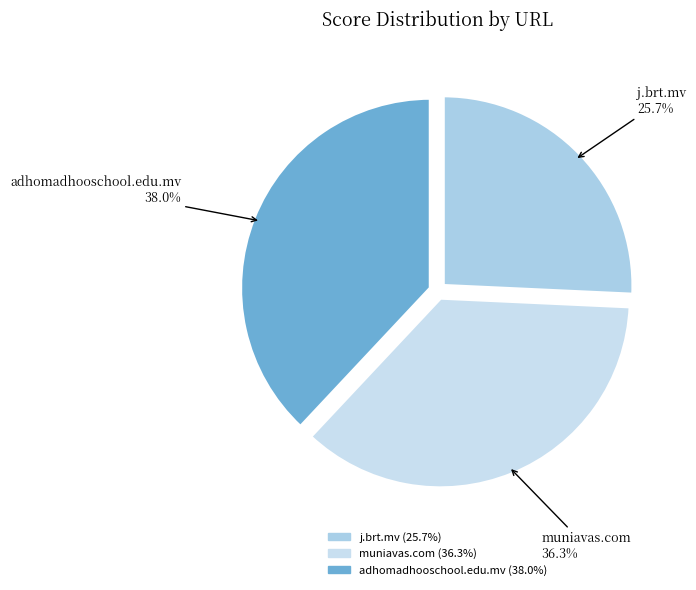

To the nearest percent, what is the combined percentage of adhomadhooschool.edu.mv and muniavas.com?

74%